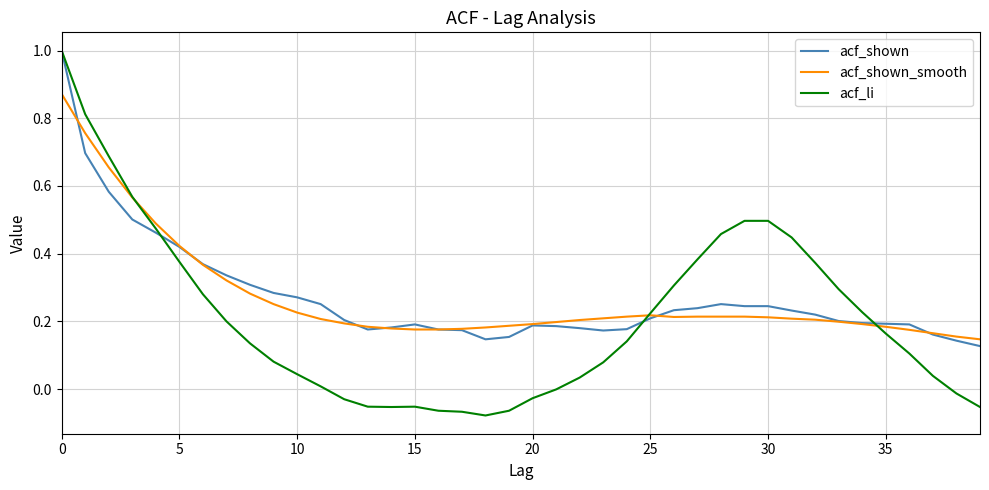

Which series has the largest range (max minus min)?

acf_li